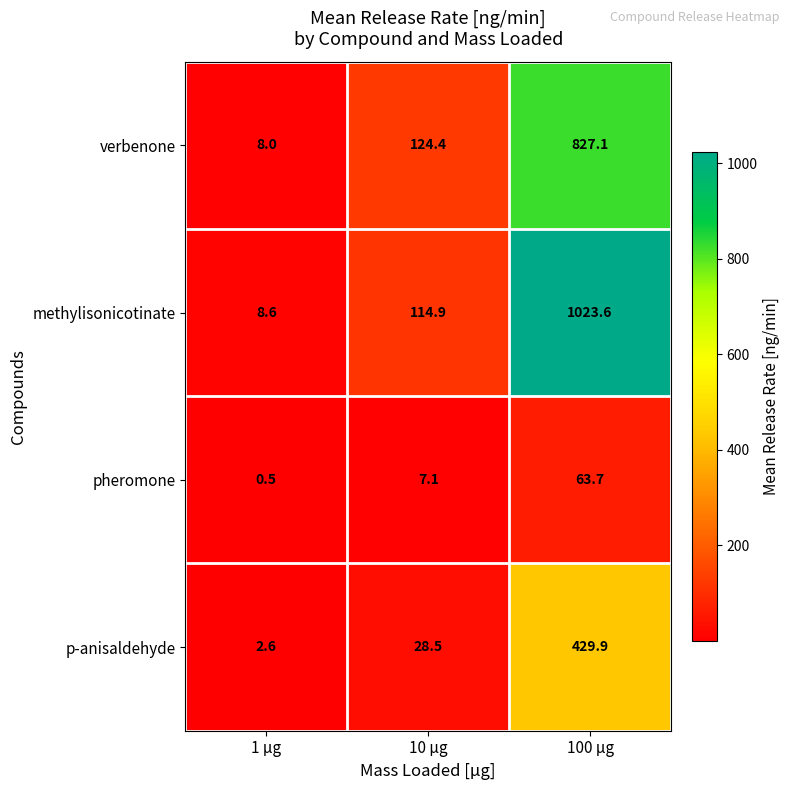

Reading left to right, extract all data points from this chart.

verbenone: 1 µg=8.0	10 µg=124.4	100 µg=827.1
methylisonicotinate: 1 µg=8.6	10 µg=114.9	100 µg=1023.6
pheromone: 1 µg=0.5	10 µg=7.1	100 µg=63.7
p-anisaldehyde: 1 µg=2.6	10 µg=28.5	100 µg=429.9